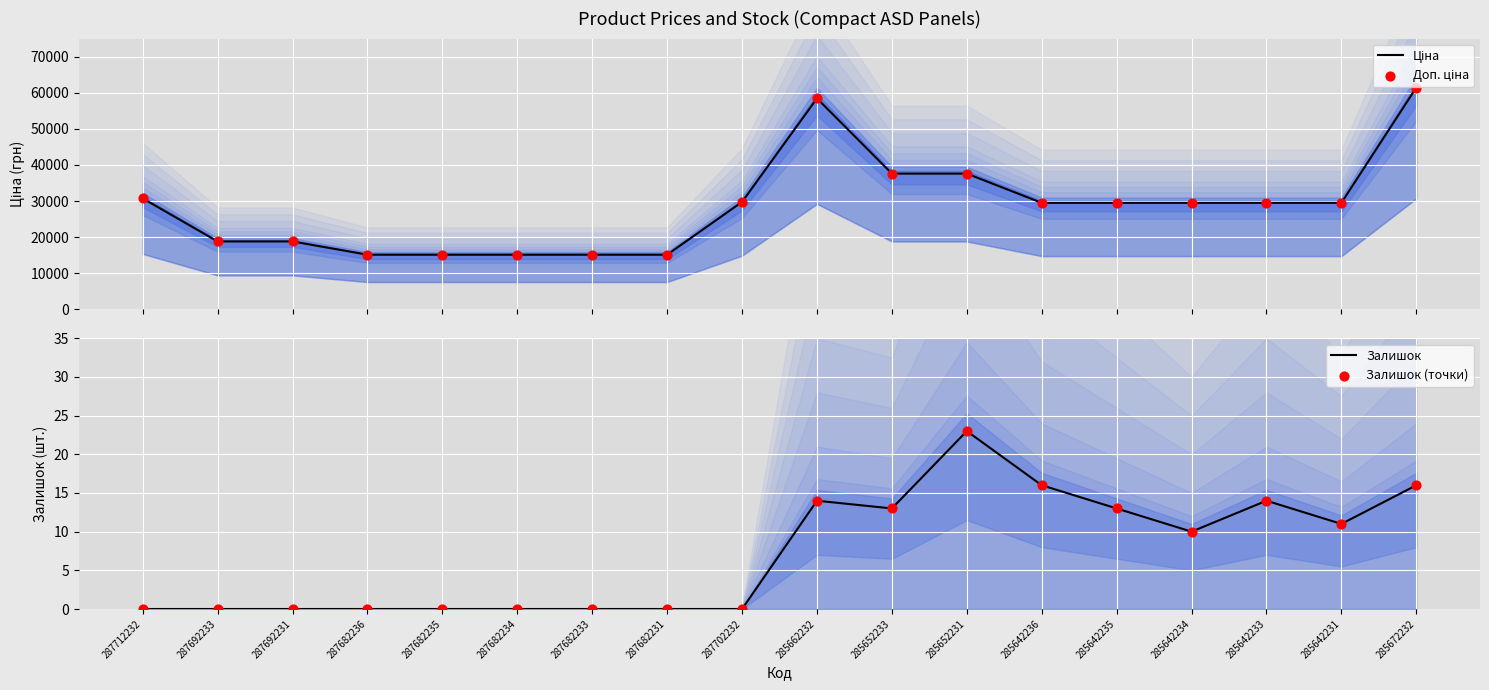

At which category is the sum across all series the highest?

285672232